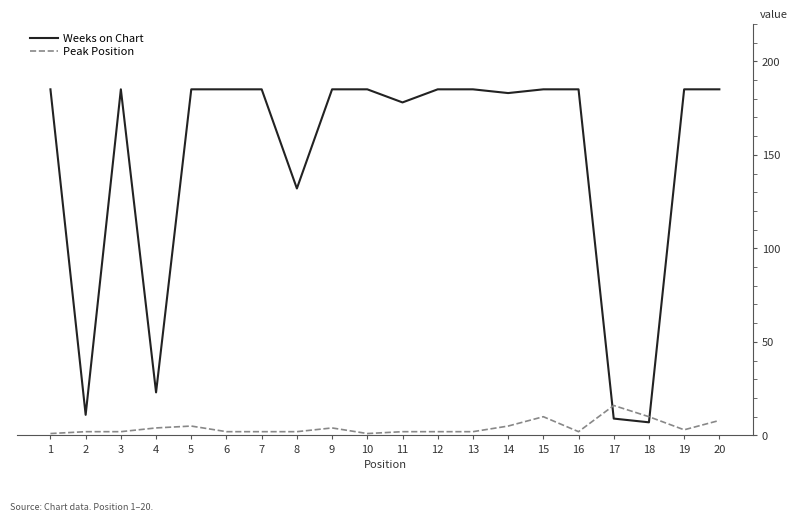

Which series has the widest spread of values?

Weeks on Chart